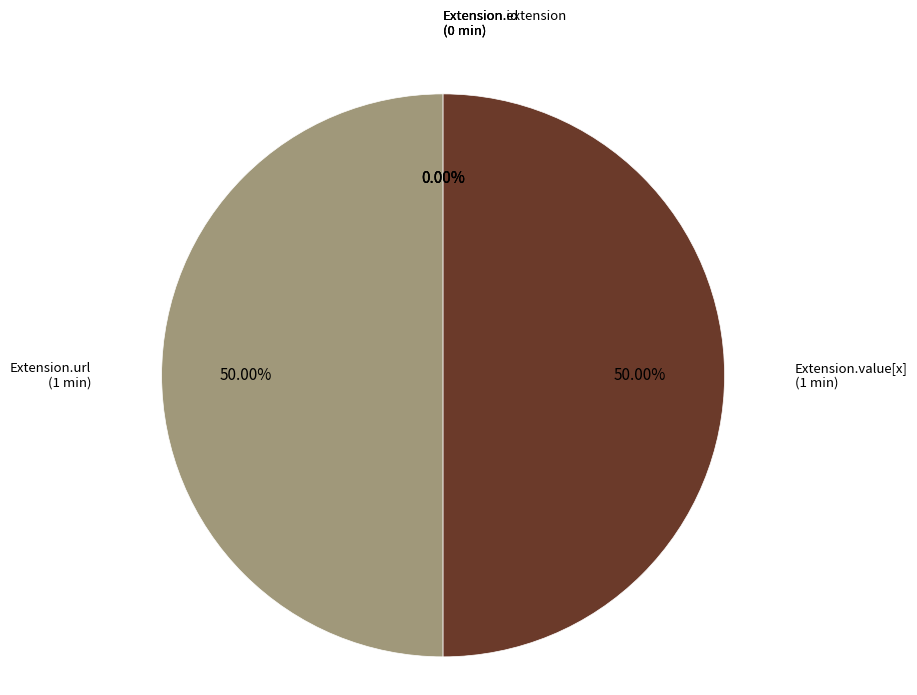

Rank the categories by value from lowest to highest.

Extension, Extension.id, Extension.extension, Extension.url, Extension.value[x]